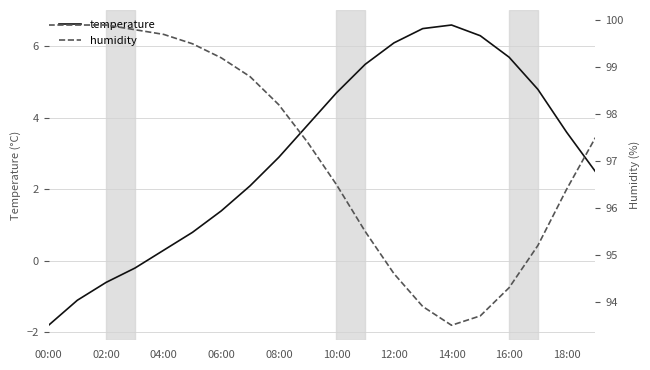

The value of temperature at 12:00 is 6.1. True or false?

True